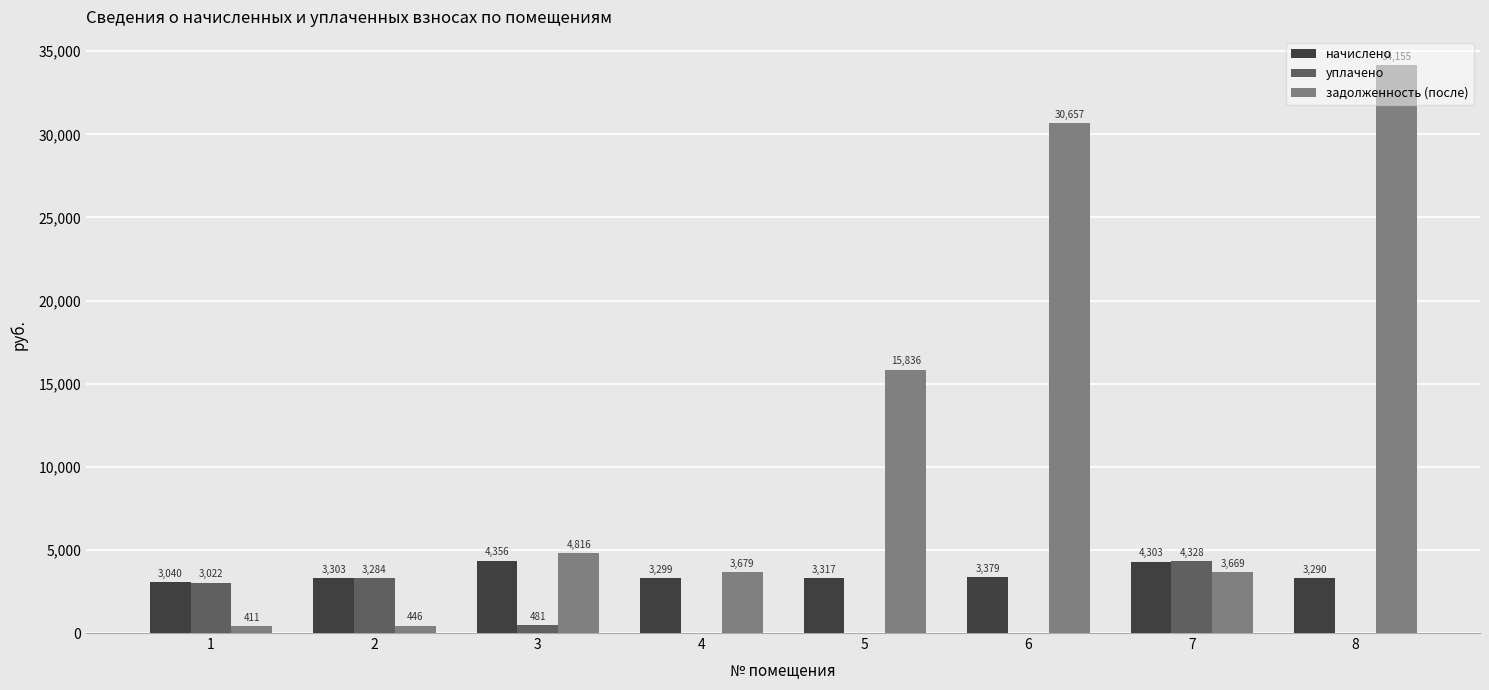

At which label is задолженность (после) closest to 17283?

5